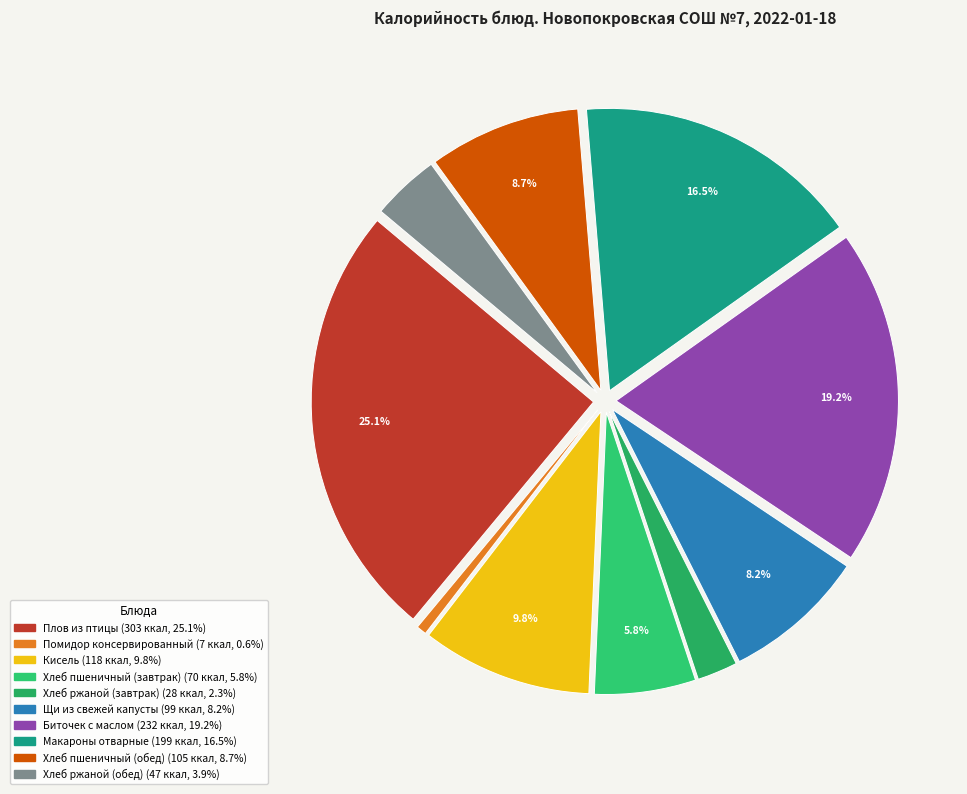

To the nearest percent, what is the average slice percentage?

10%